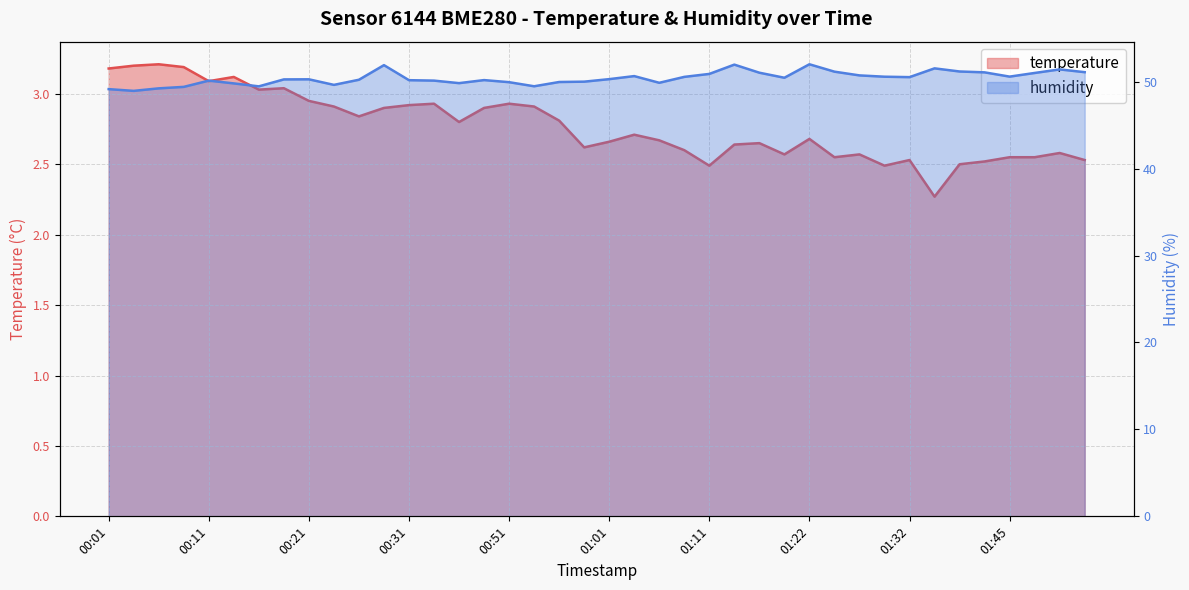

How many lines are shown in the chart?

2